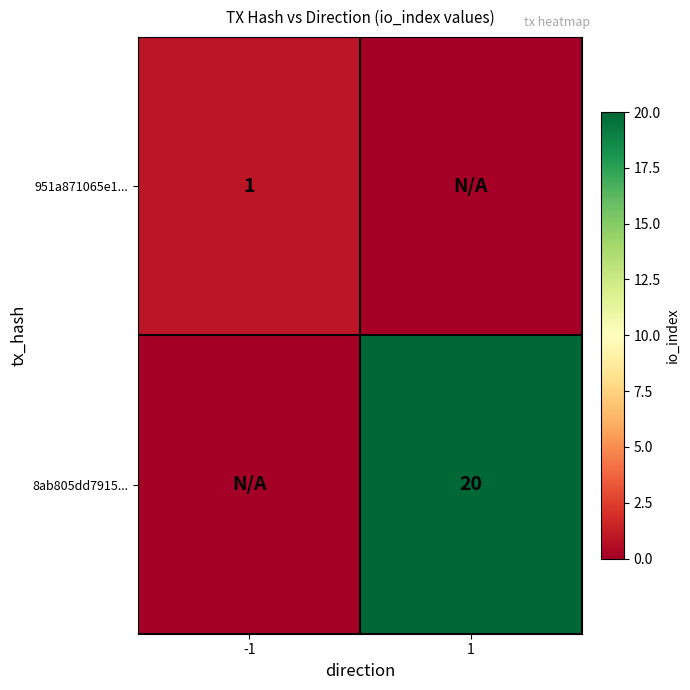

The 8ab805dd7915... series shows 20 at 1. True or false?

True